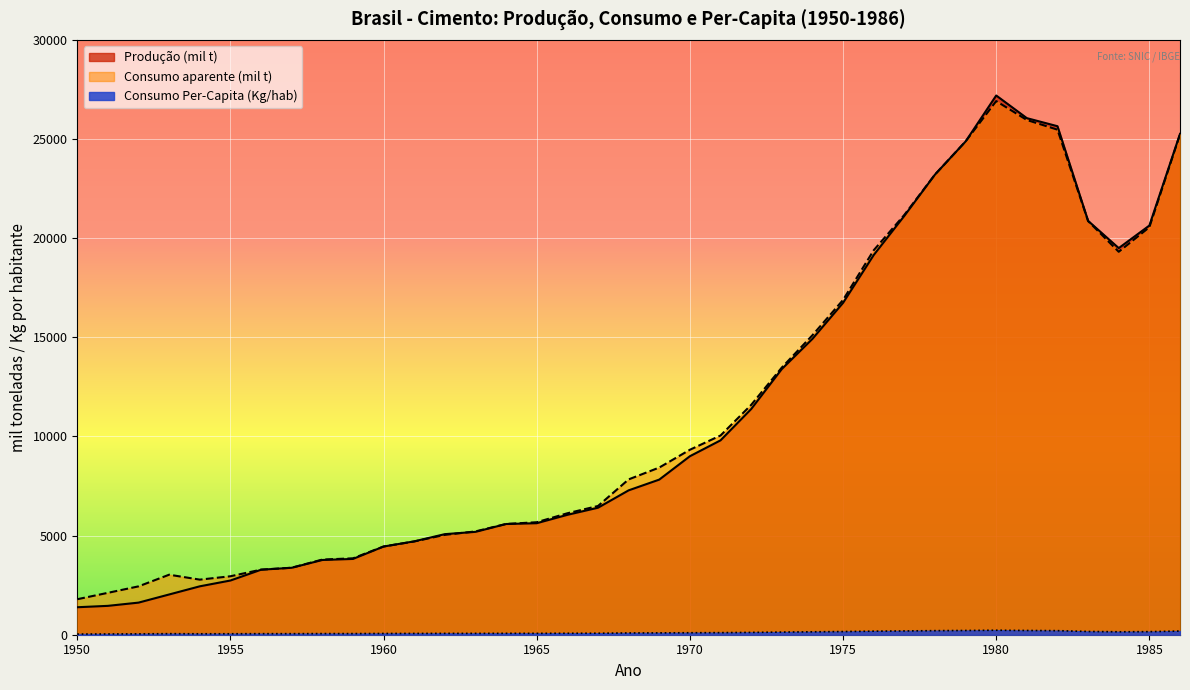

True or false: Consumo Per-Capita (Kg/hab) has a value of 205 at 1978.

True